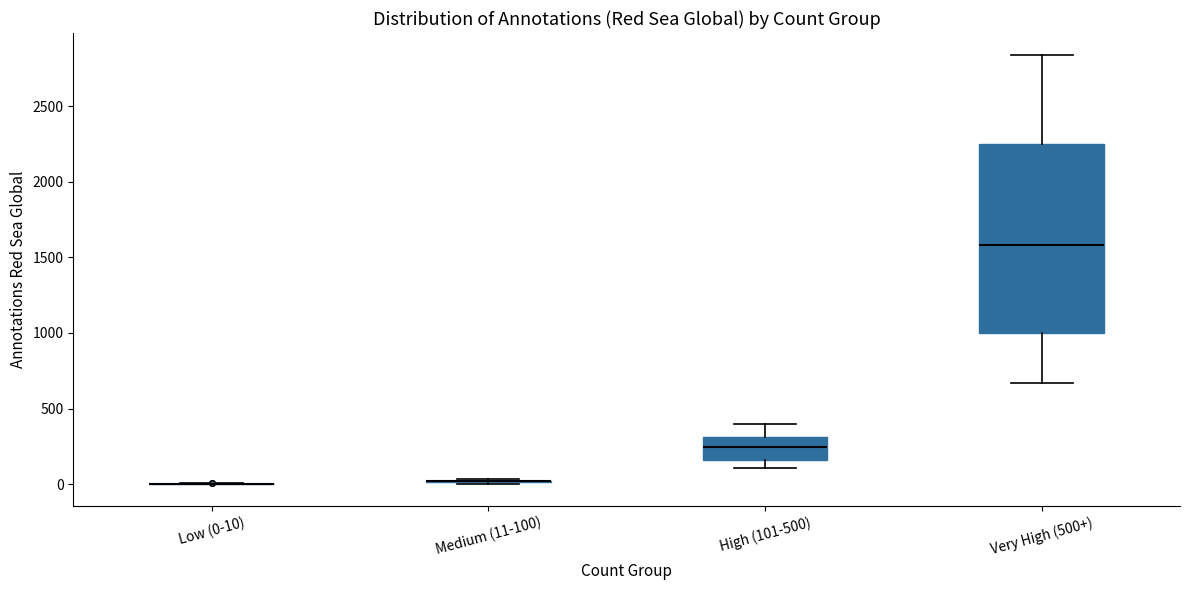

Reading left to right, read every box against the y-axis: the position of its median line, the range the box covers, and the ends of its whiskers. The values are not printed on the chart, so give them approximately, as read against the axis.

Low (0-10): box collapsed to a line at 0, whiskers 0 to 0
Medium (11-100): box collapsed to a line at 0, whiskers 0 to 50
High (101-500): median 250, box 150 to 300, whiskers 100 to 400
Very High (500+): median 1600, box 1000 to 2250, whiskers 650 to 2850